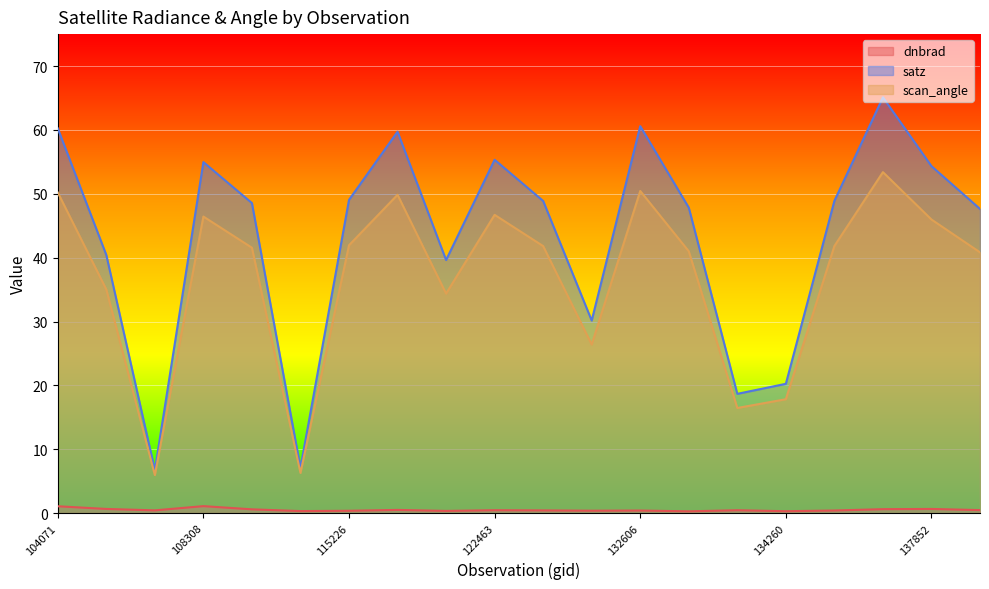

List the series in order of their overall mean, highest first.

satz, scan_angle, dnbrad